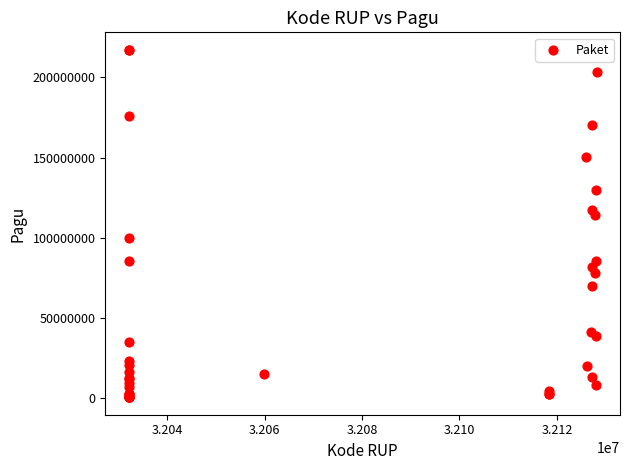

What Y value in the scatter plot is closest to 108830000?

114296000